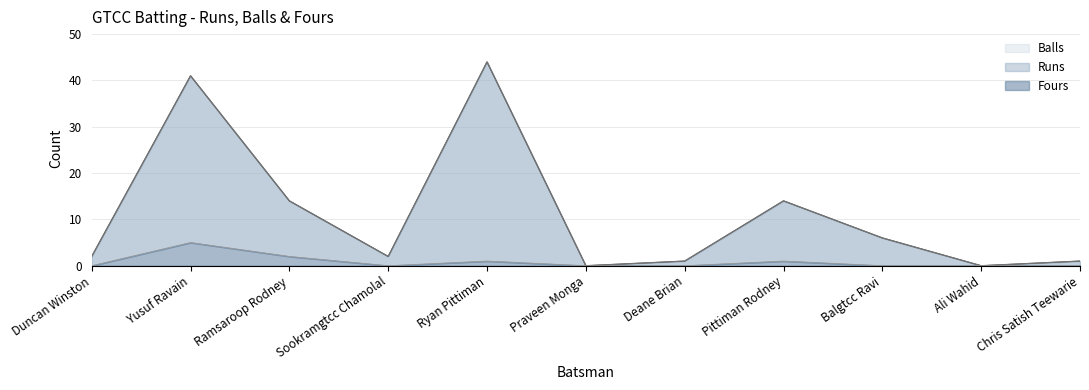

What is the difference between the highest and lowest values at Ryan Pittiman?

43